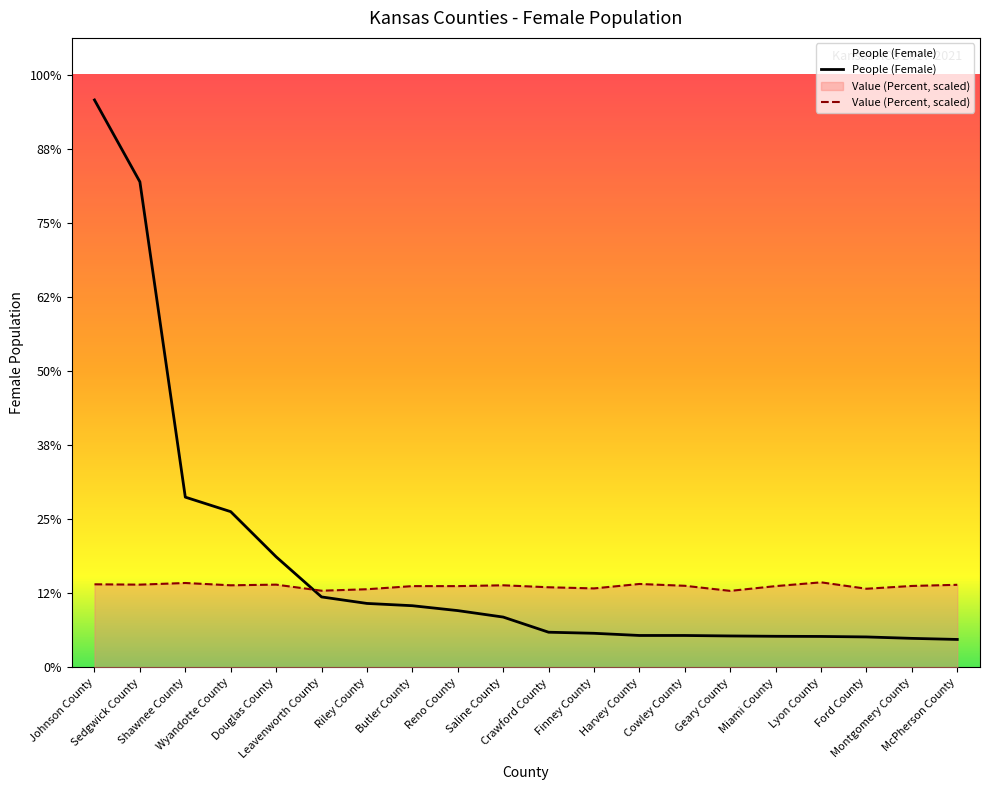

At McPherson County, list the series in order from smallest to largest.

People (Female), Value (Percent)